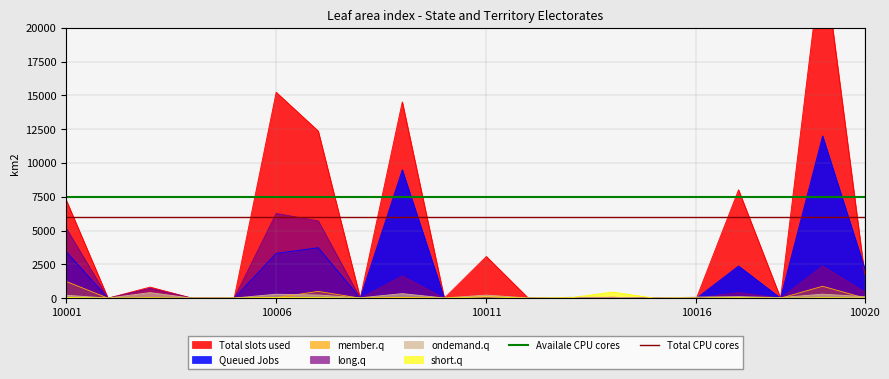

Which category has the lowest value in the Availale CPU cores series?

10001